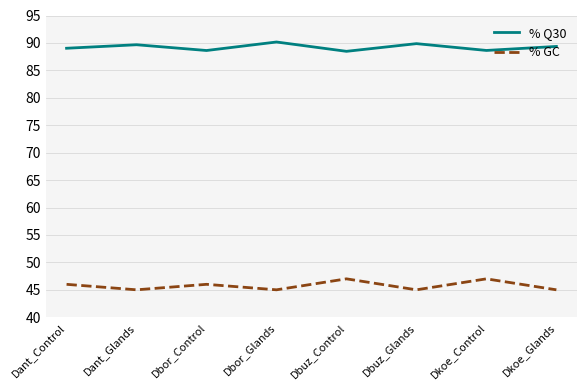

What is the minimum value shown in the chart?

45.0